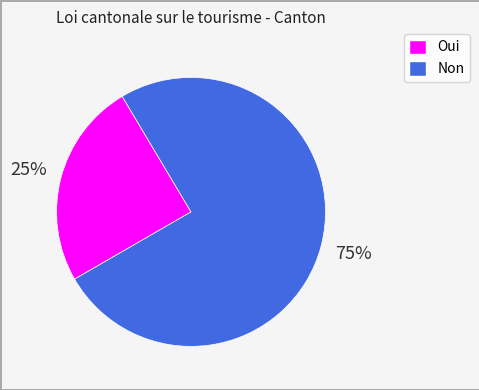

What is the ratio of the value at Non to the value at Oui?

3.0